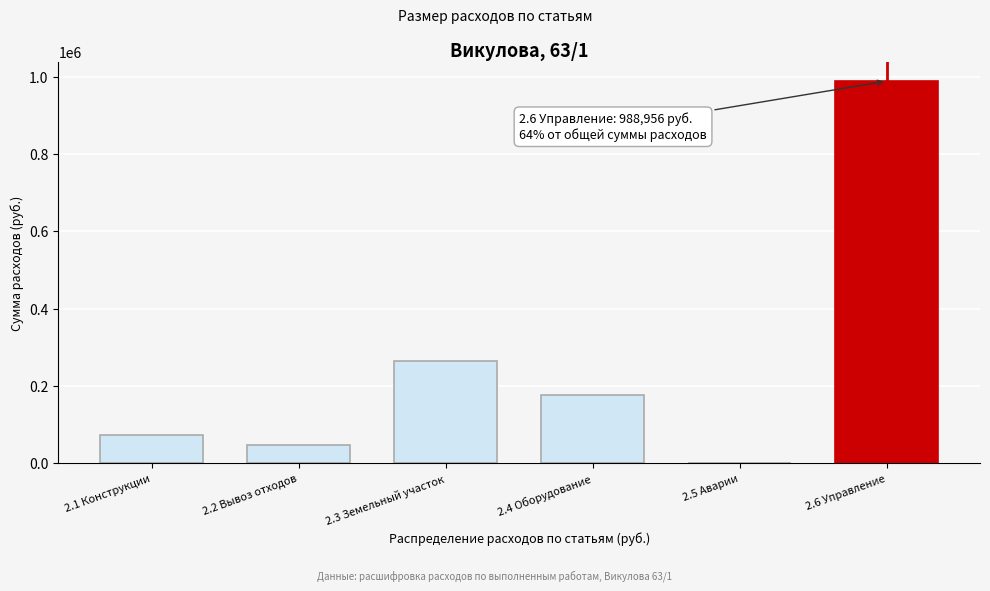

Reading left to right, what are all the values shown in this chart?

2.1 Конструкции=74666.4	2.2 Вывоз отходов=47878.7	2.3 Земельный участок=264883.0	2.4 Оборудование=175803.1	2.5 Аварии=0.0	2.6 Управление=988955.6